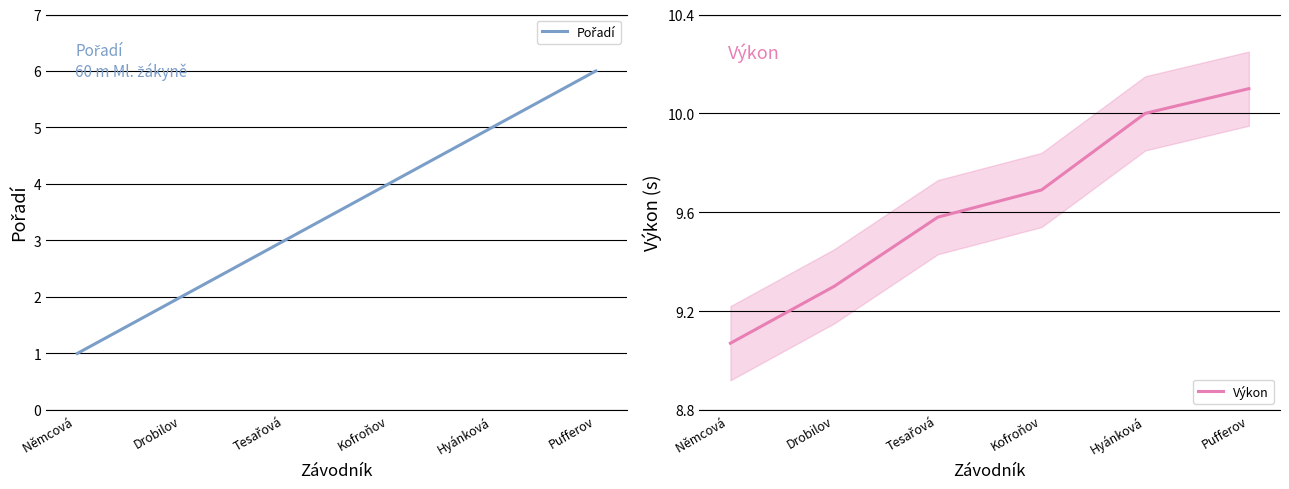

True or false: Pořadí and Výkon cross at least once.

False